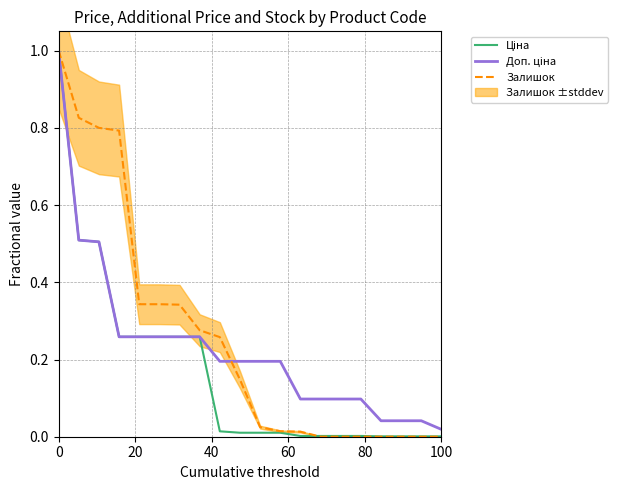

At how many categories does at least one series exceed 0?

20